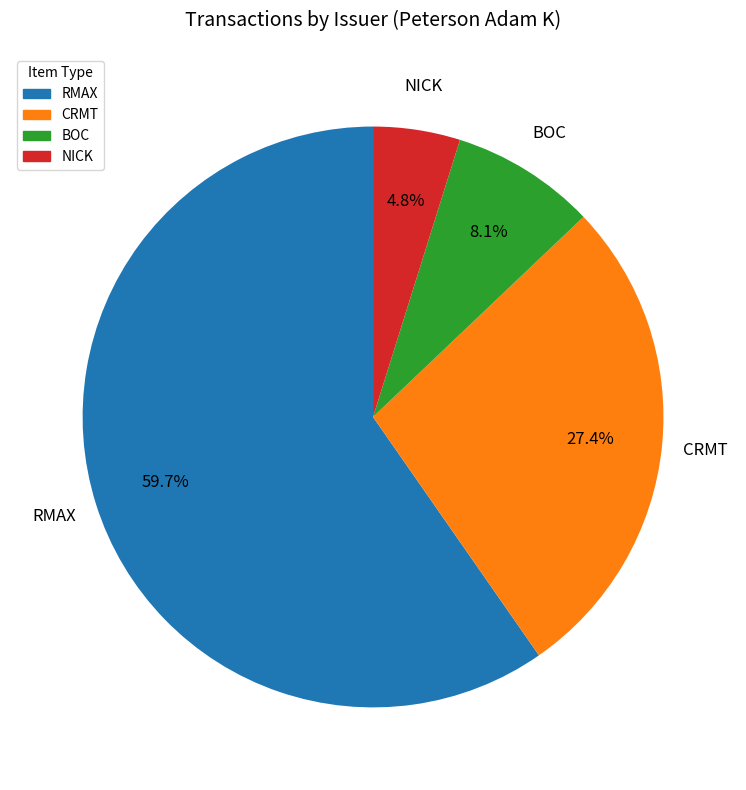

To the nearest percent, what is the difference between the largest and smallest slice percentages?

55%